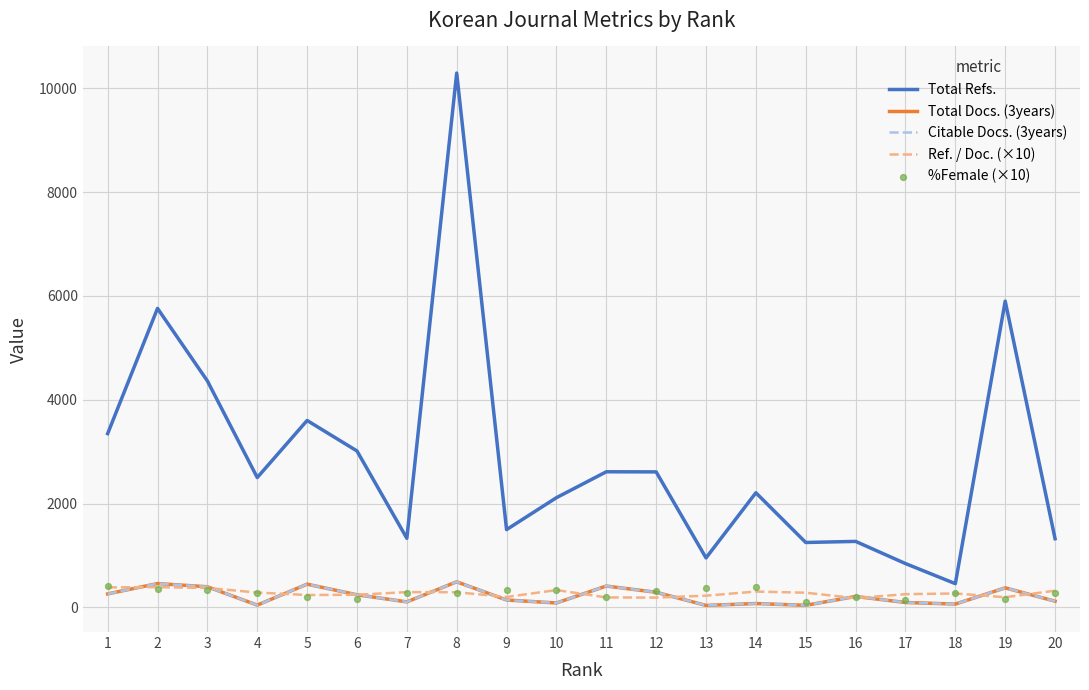

What is the total value across all series at 10?

2970.5